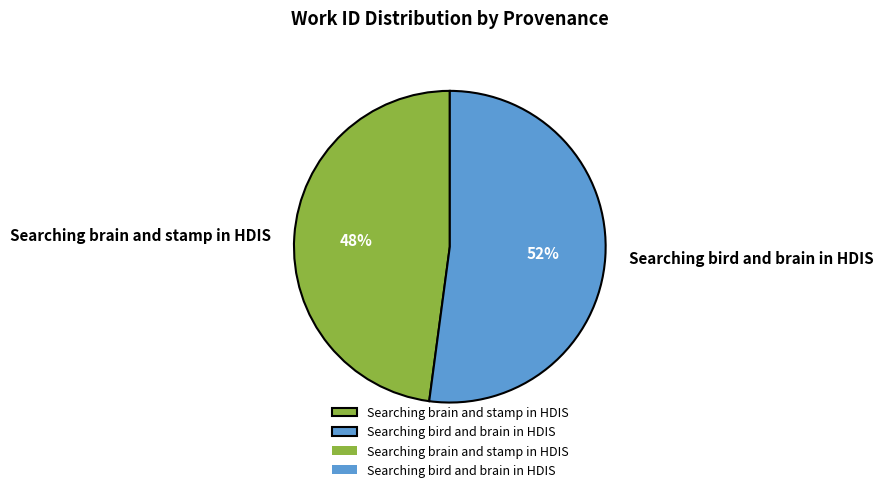

True or false: Searching brain and stamp in HDIS accounts for 57% of the total.

False